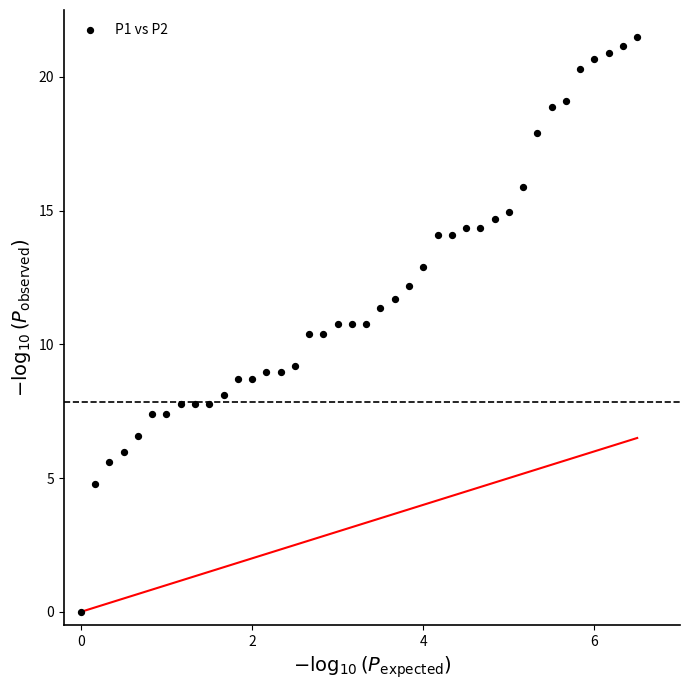

What is the range of Y values (max minus min)?

21.5